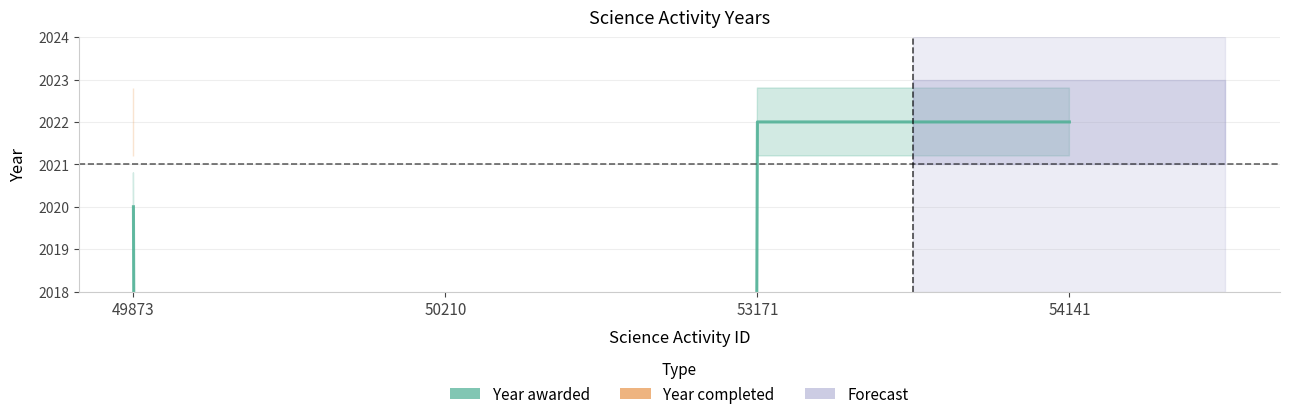

How many interior local valleys (lower than both neighbors) does the data have?

1